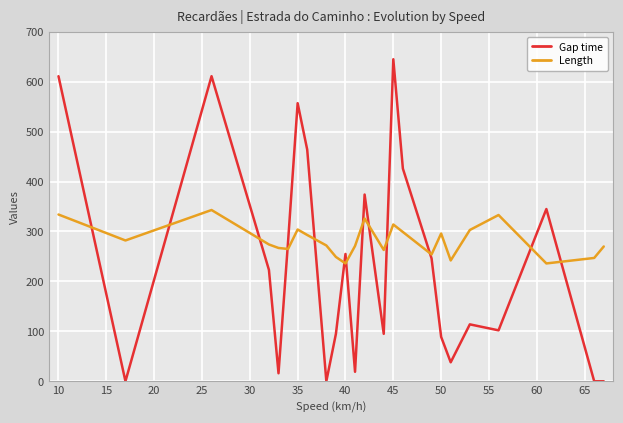

Rank the series by their average value, from lowest to highest.

Gap time, Length